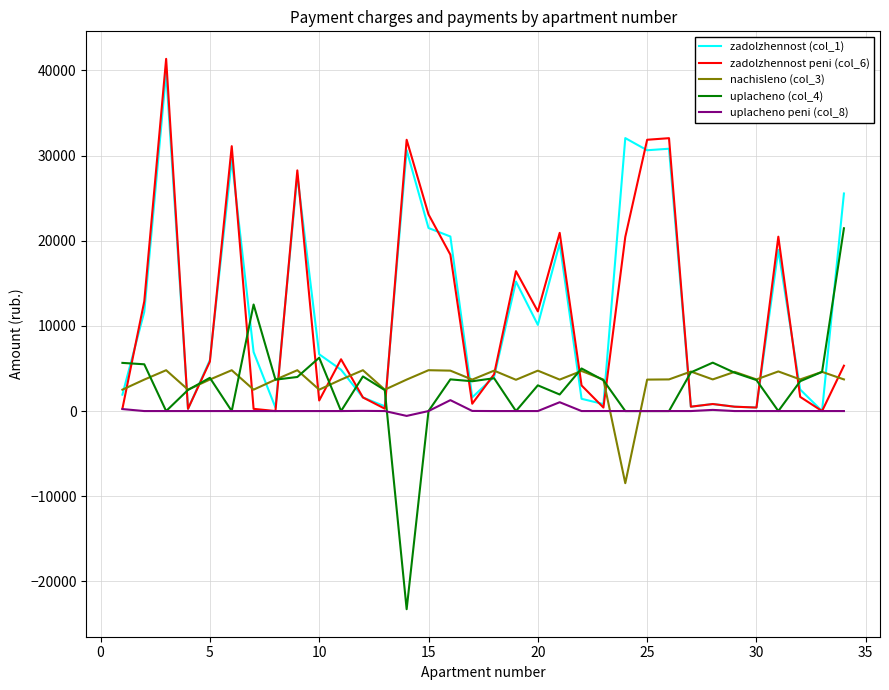

What is the smallest value displayed?

-23263.4